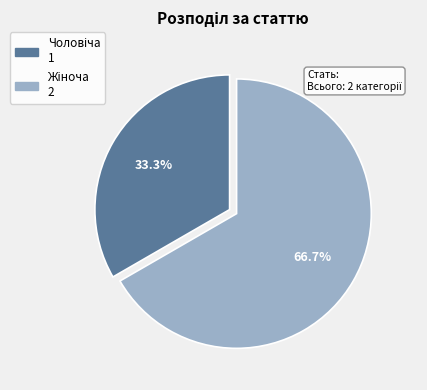

Does any single category account for the majority?

Yes